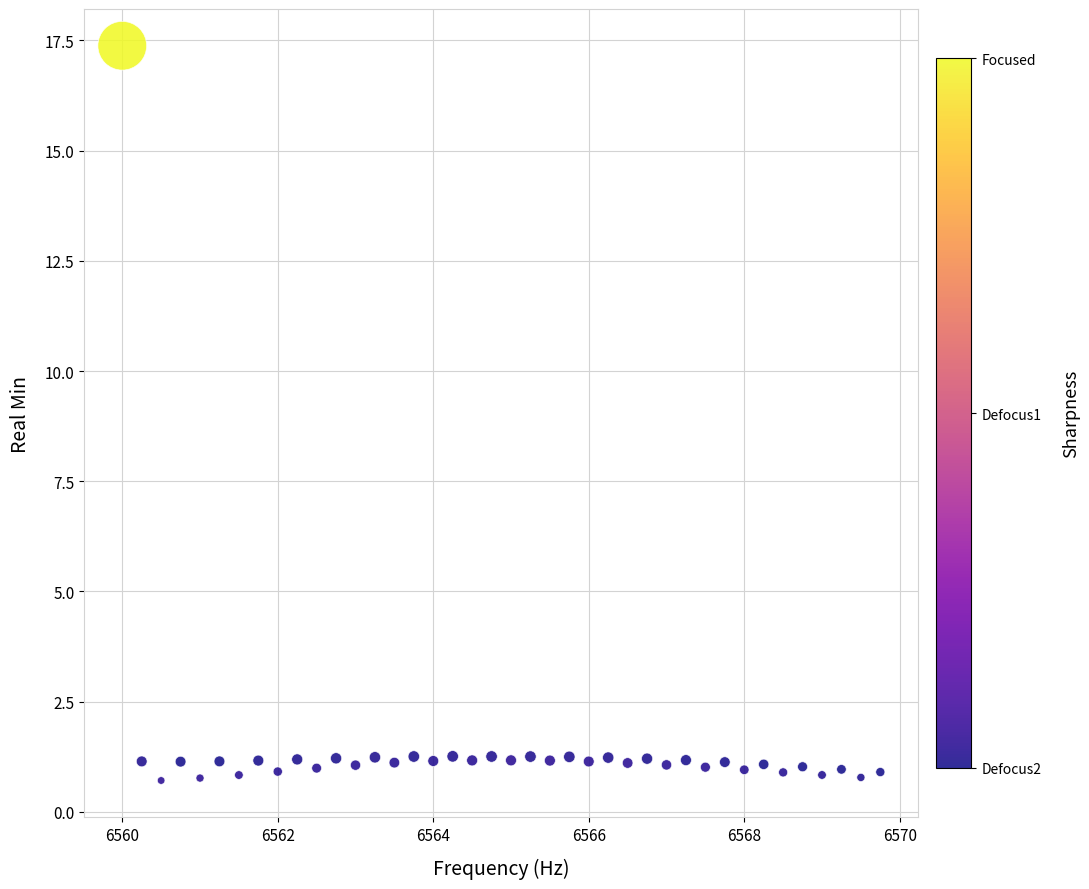

What is the range of X values (max minus min)?

9.8